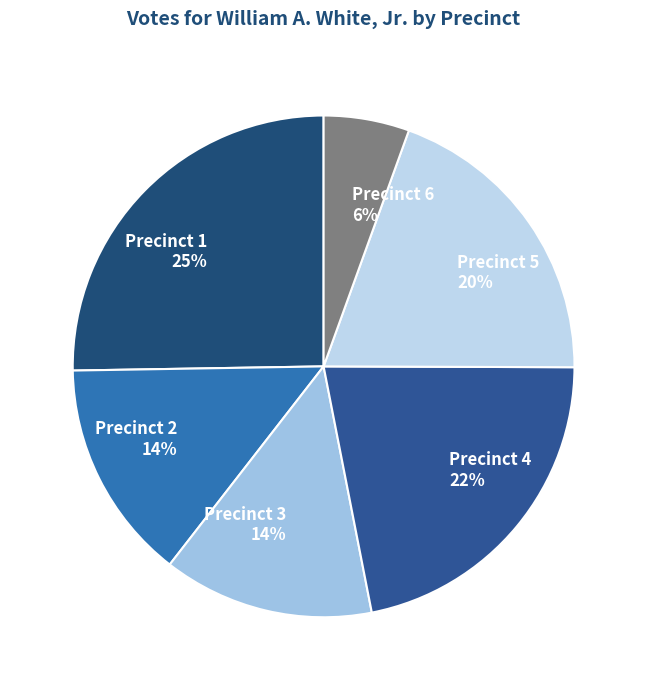

Approximately how many times larger is the value at Precinct 5 20% compared to Precinct 1 25%?

0.8